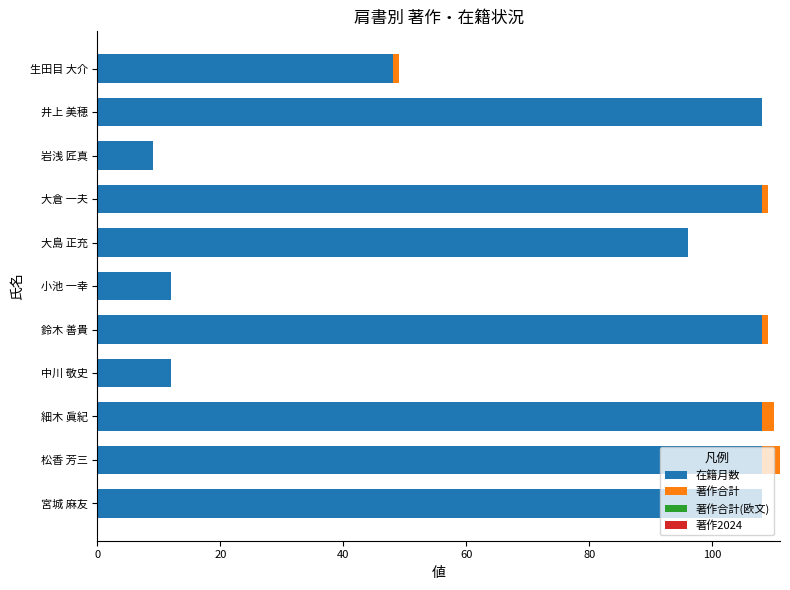

True or false: 在籍月数 has a value of 12 at 中川 敬史.

True